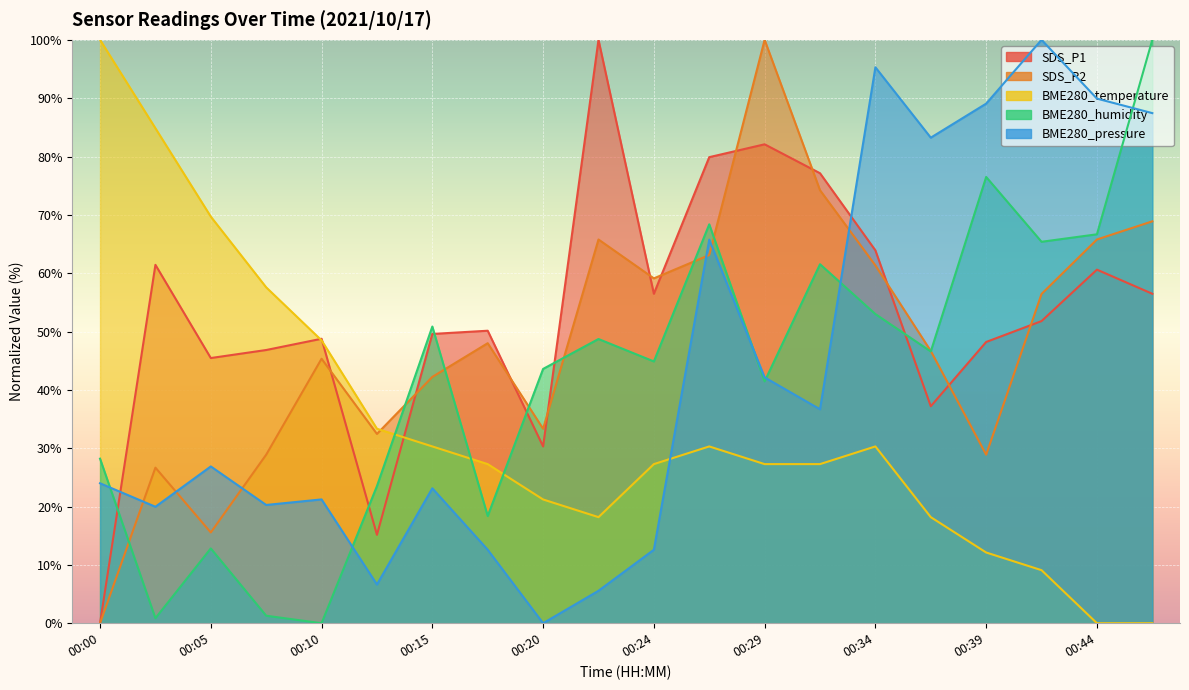

What is the difference between the maximum and minimum values in the SDS_P1 series?

100.0